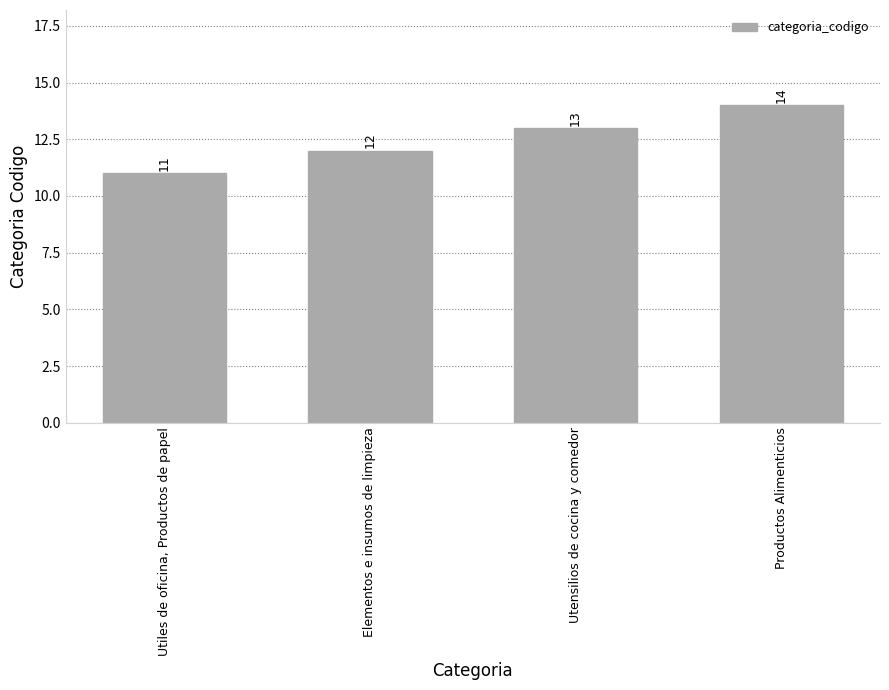

Approximately how many times larger is the value at Utensilios de cocina y comedor compared to Productos Alimenticios?

0.9